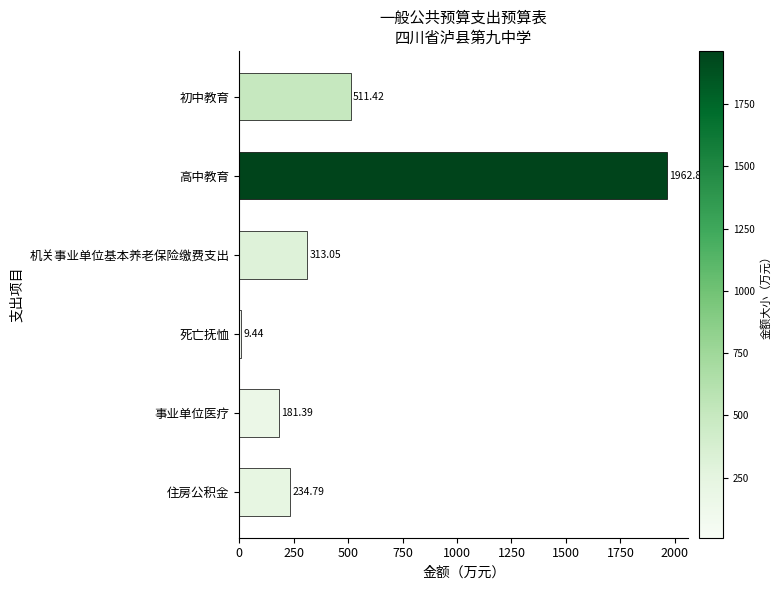

Rank the categories by value from highest to lowest.

高中教育, 初中教育, 机关事业单位基本养老保险缴费支出, 住房公积金, 事业单位医疗, 死亡抚恤